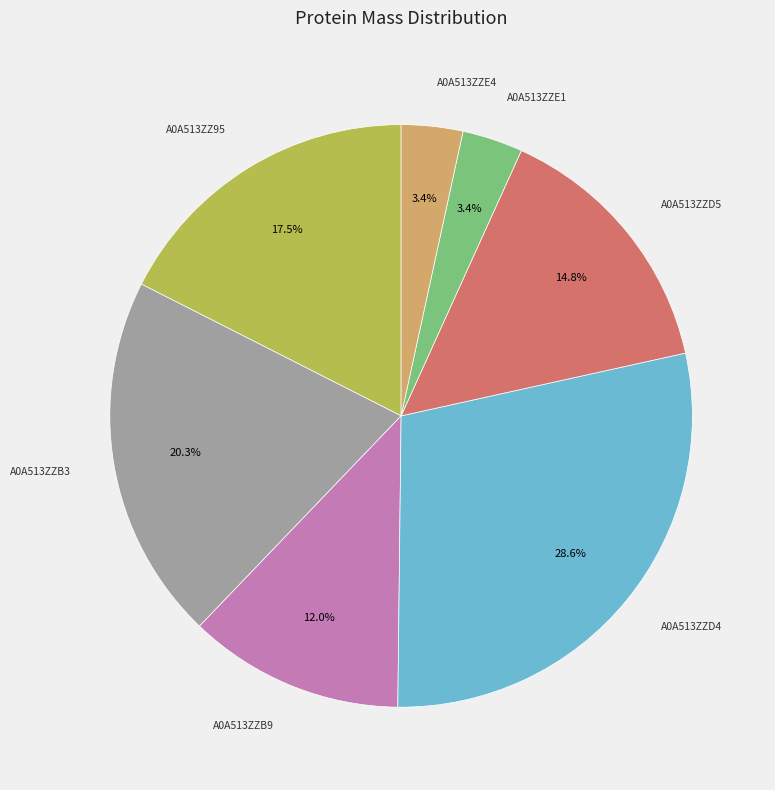

Does any single category account for the majority?

No